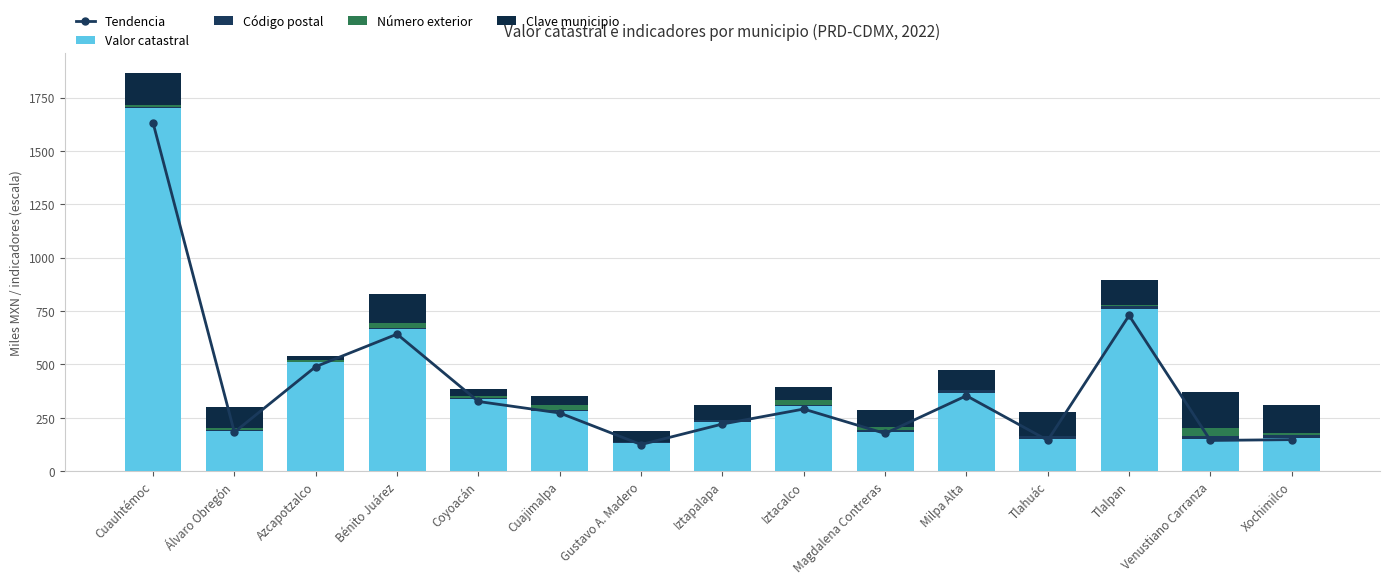

At Tlalpan, list the series in order from largest to smallest.

Valor catastral, Tendencia, Clave municipio, Código postal, Número exterior